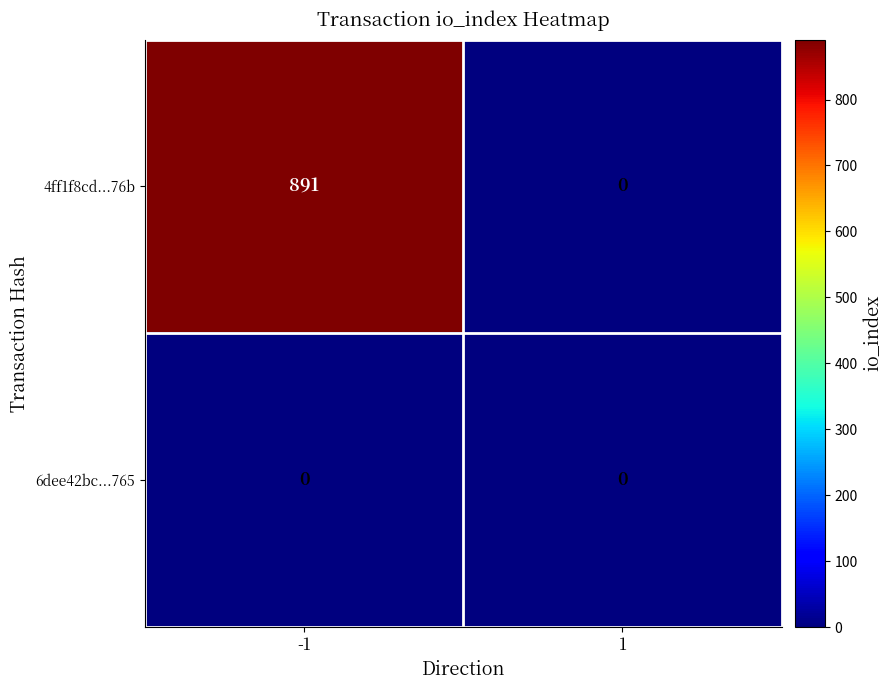

Is it true that 4ff1f8cd...76b equals 1580 at -1?

False